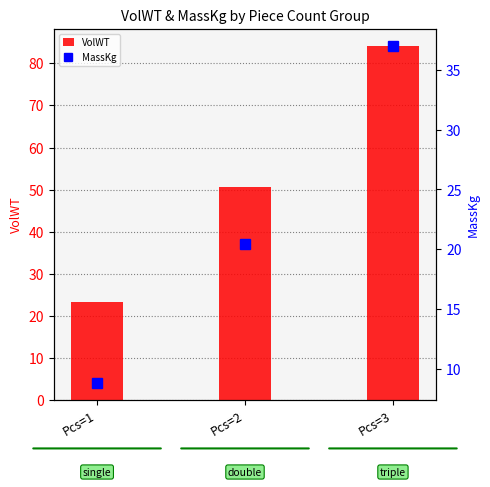

List the labels in order of VolWT value, largest first.

Pcs=3, Pcs=2, Pcs=1